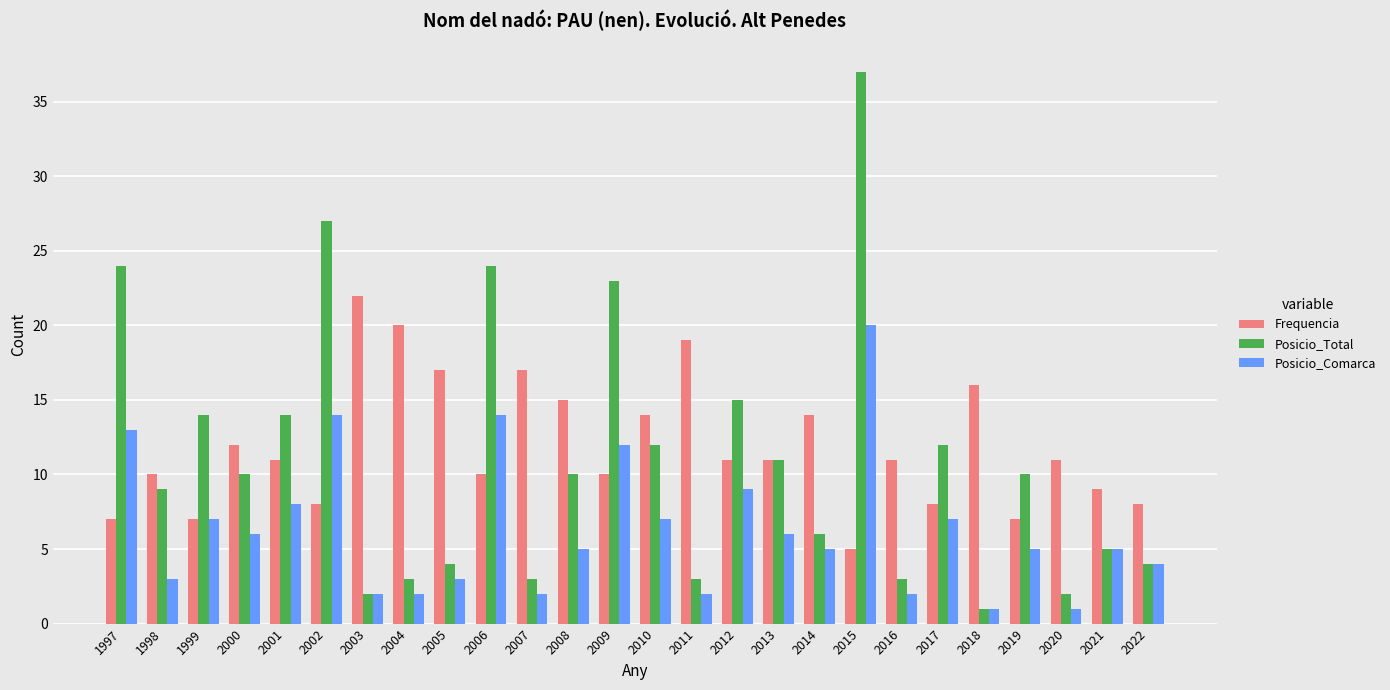

Reading left to right, what are all the values shown in this chart?

Frequencia: 7	10	7	12	11	8	22	20	17	10	17	15	10	14	19	11	11	14	5	11	8	16	7	11	9	8
Posicio_Total: 24	9	14	10	14	27	2	3	4	24	3	10	23	12	3	15	11	6	37	3	12	1	10	2	5	4
Posicio_Comarca: 13	3	7	6	8	14	2	2	3	14	2	5	12	7	2	9	6	5	20	2	7	1	5	1	5	4